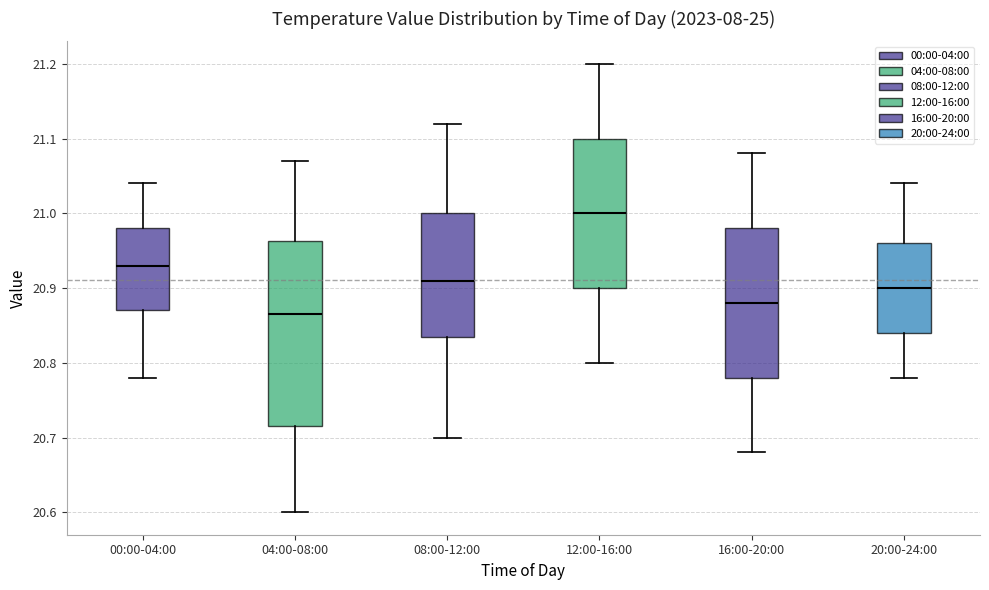

Reading left to right, read every box against the y-axis: the position of its median line, the range the box covers, and the ends of its whiskers. The values are not printed on the chart, so give them approximately, as read against the axis.

00:00-04:00: median 20.93, box 20.87 to 20.98, whiskers 20.78 to 21.04
04:00-08:00: median 20.87, box 20.72 to 20.96, whiskers 20.60 to 21.07
08:00-12:00: median 20.91, box 20.84 to 21.00, whiskers 20.70 to 21.12
12:00-16:00: median 21.00, box 20.90 to 21.10, whiskers 20.80 to 21.20
16:00-20:00: median 20.88, box 20.78 to 20.98, whiskers 20.68 to 21.08
20:00-24:00: median 20.90, box 20.84 to 20.96, whiskers 20.78 to 21.04